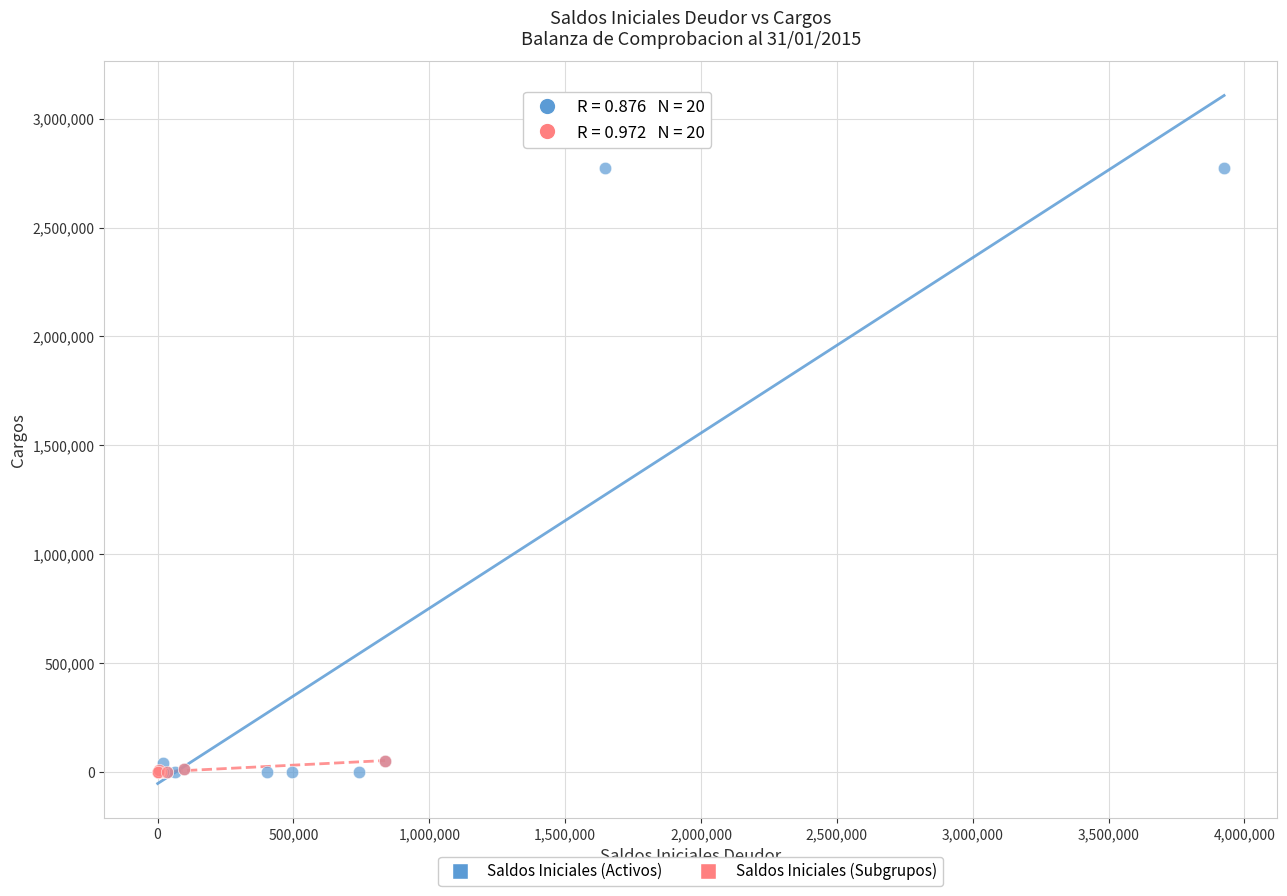

Which series reaches the maximum Y coordinate?

Saldos Iniciales (Activos)